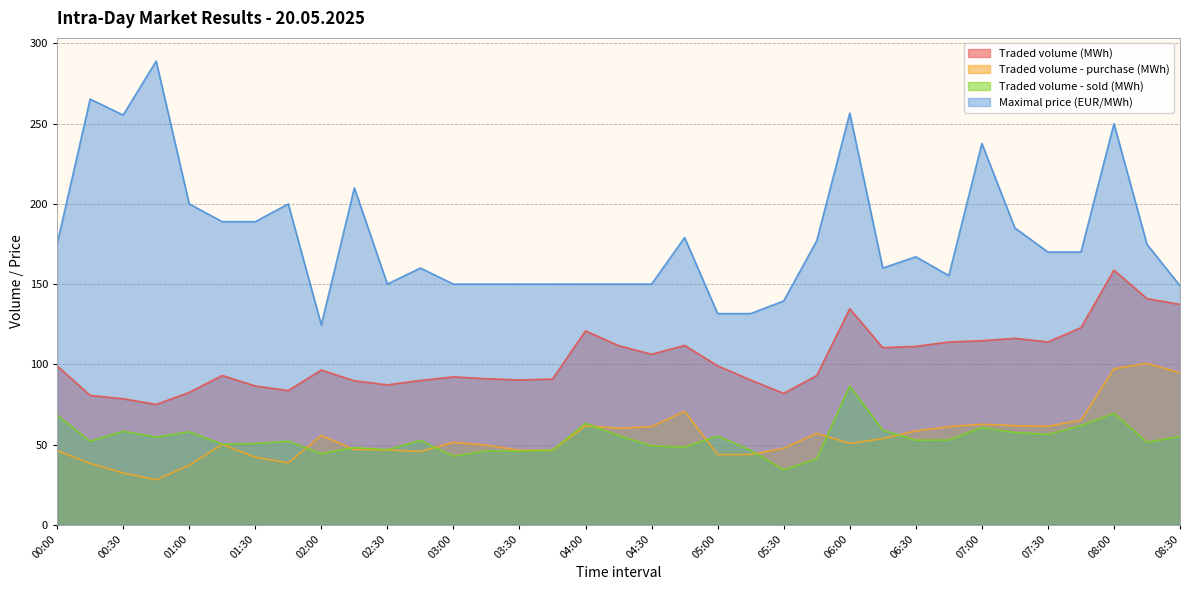

List the labels in order of Maximal price (EUR/MWh) value, largest first.

00:45, 00:15, 06:00, 00:30, 08:00, 07:00, 02:15, 01:00, 01:45, 01:15, 01:30, 07:15, 04:45, 05:45, 00:00, 08:15, 07:30, 07:45, 06:30, 02:45, 06:15, 06:45, 02:30, 04:00, 04:15, 04:30, 03:00, 03:15, 03:30, 03:45, 08:30, 05:30, 05:00, 05:15, 02:00